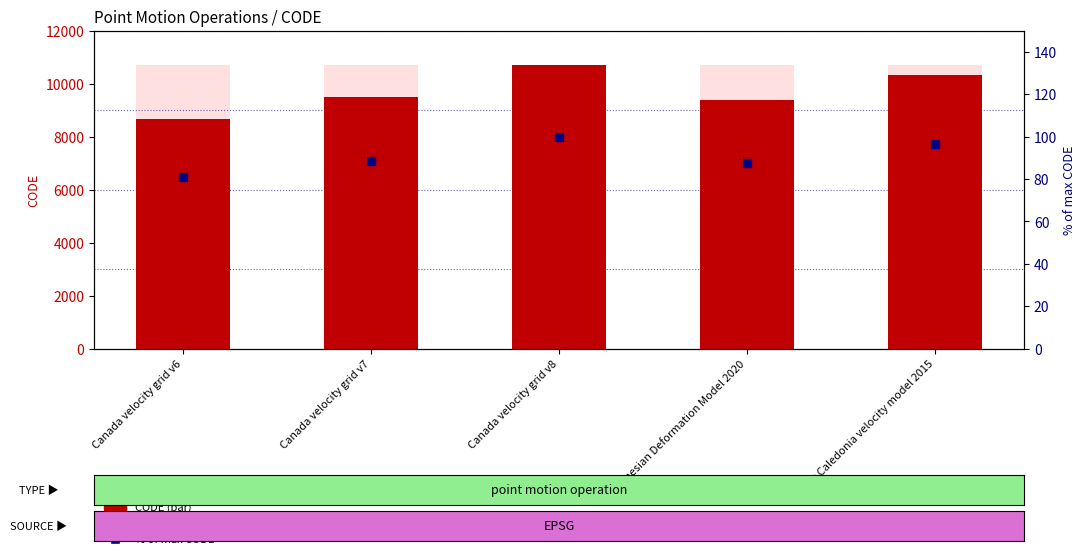

Which series has the largest Y range (max minus min)?

CODE